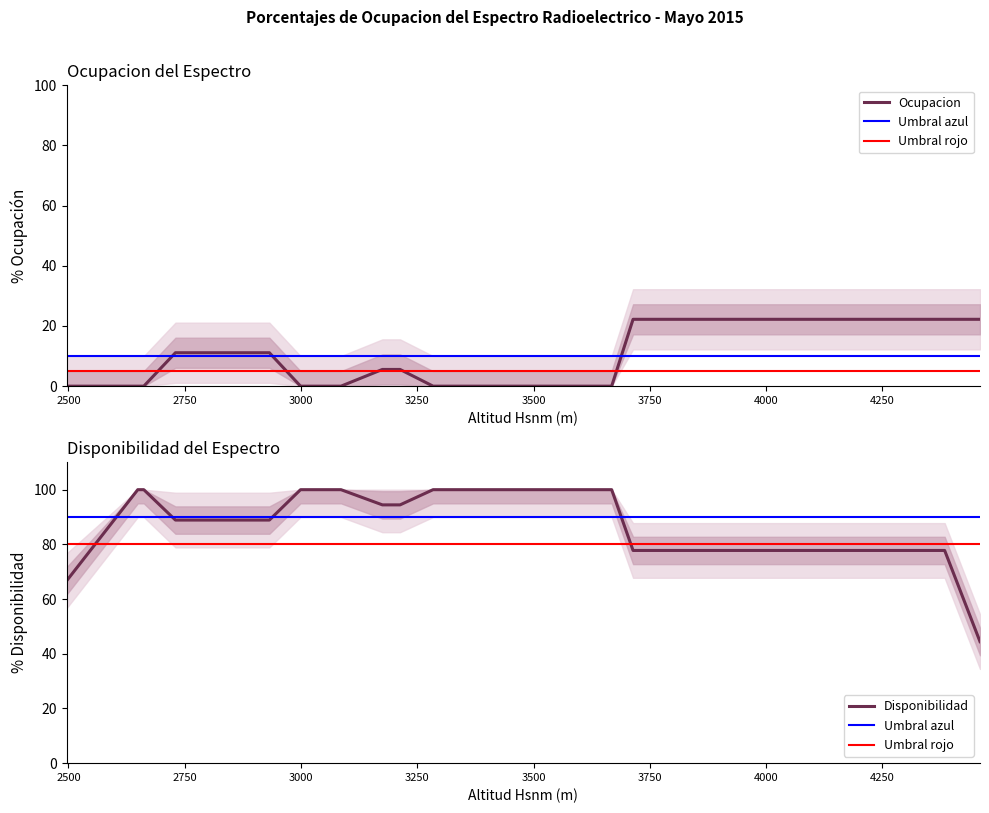

True or false: Disponibilidad has a value of 167.3 at Tipoloma Bajo.

False